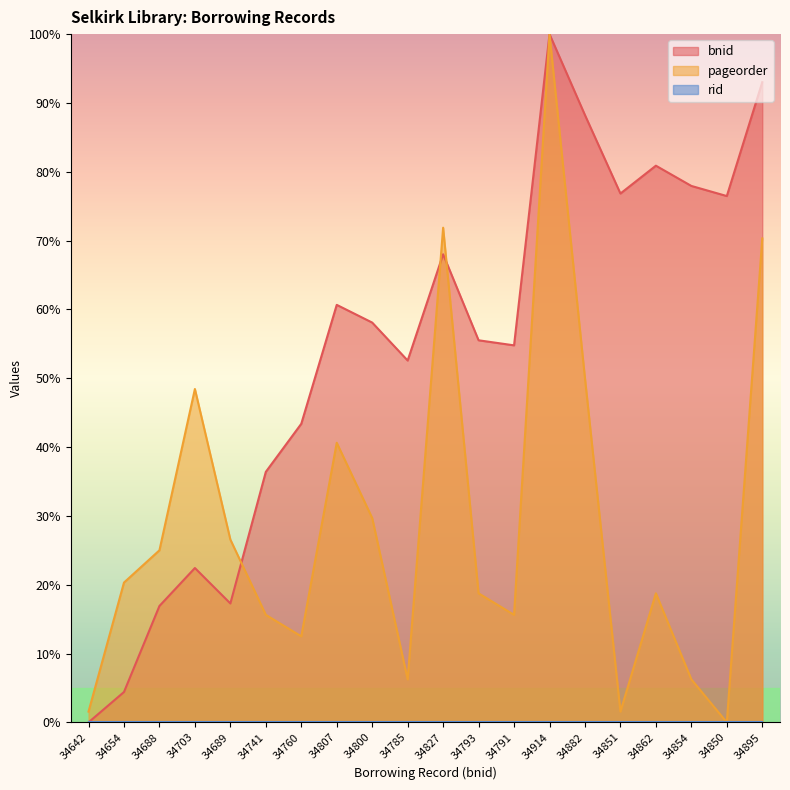

Is it true that pageorder equals 3.3 at 34791?

False